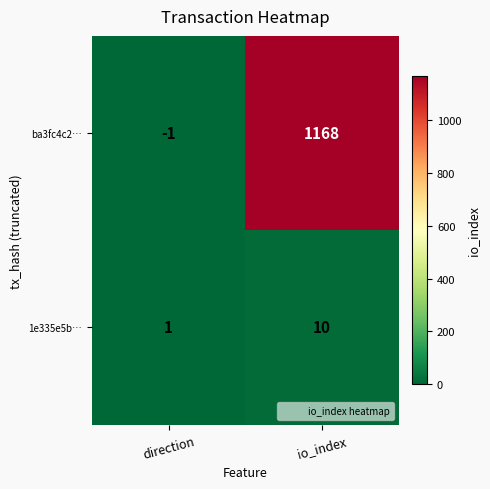

What is the sum of all 1e335e5b… values?

11